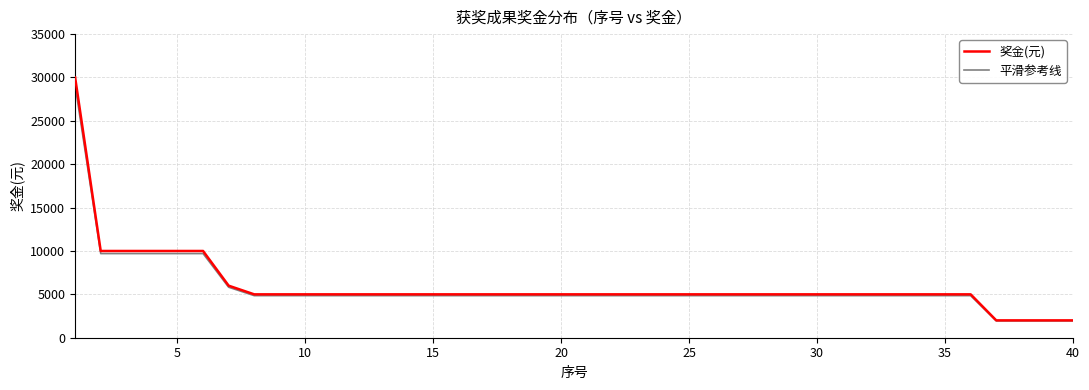

What is the greatest value displayed?

30000